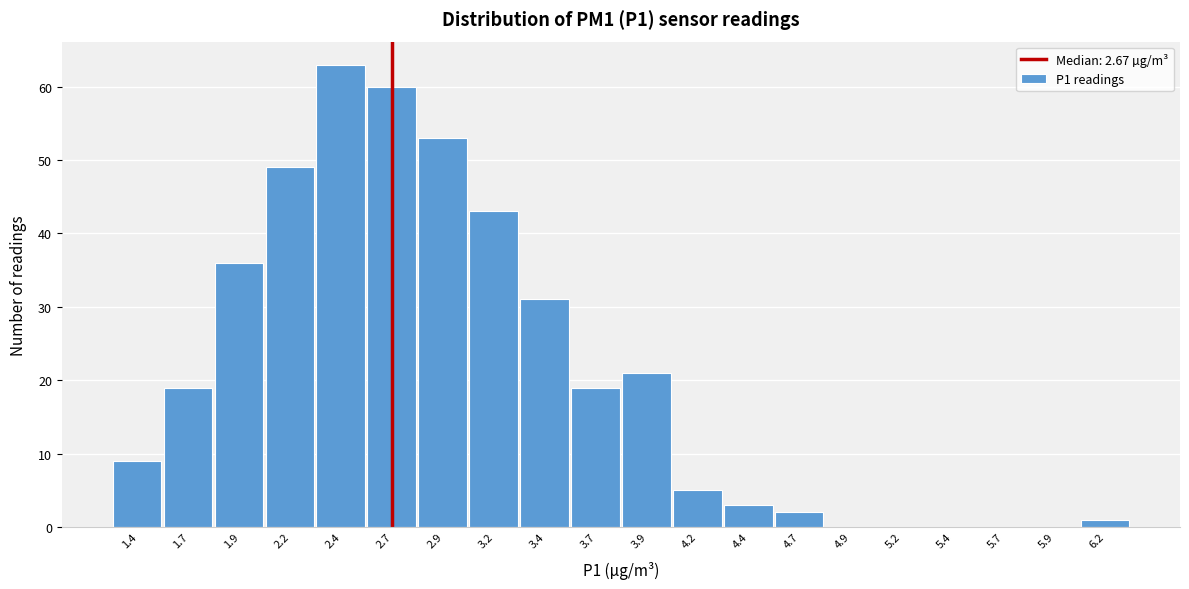

Which range on the x-axis has the tallest bar?

2.30 to 2.55